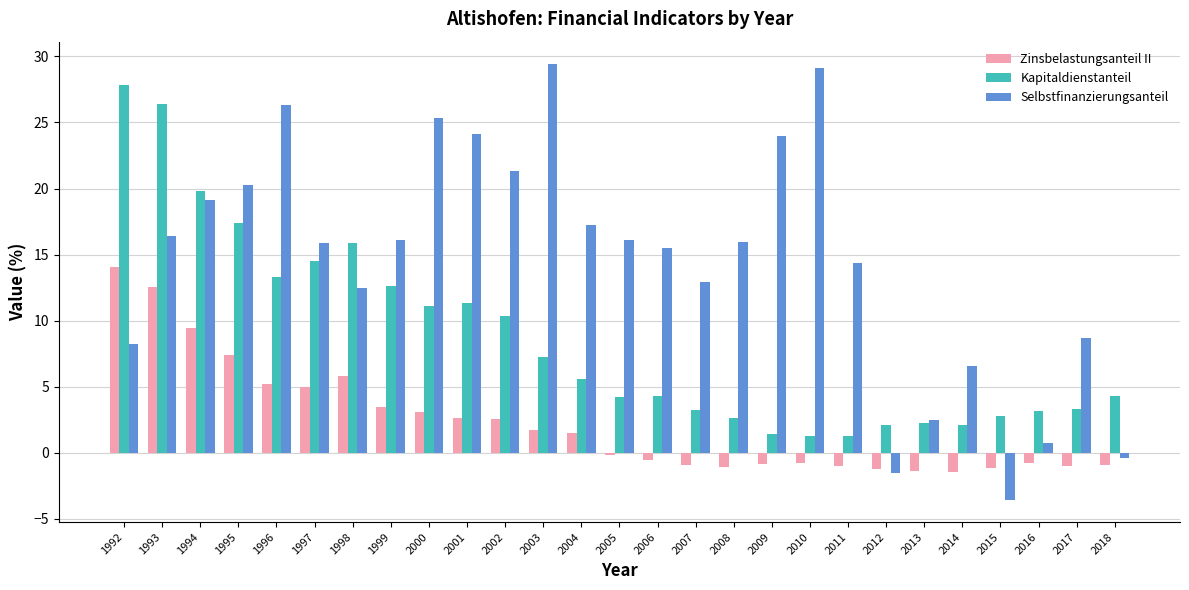

Is it true that Zinsbelastungsanteil II equals 1.5 at 2004?

True